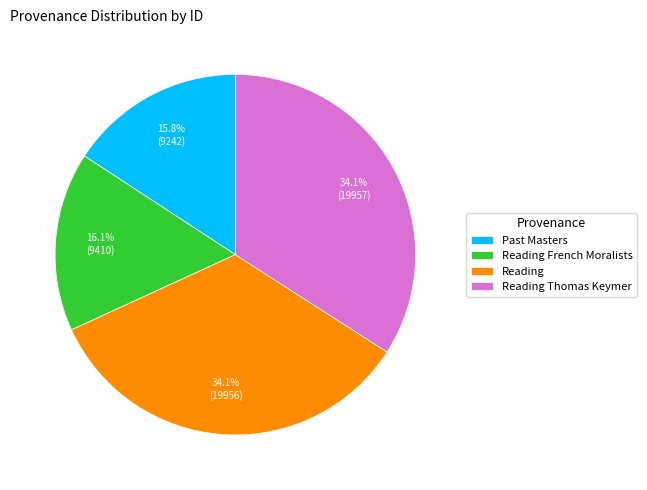

What percentage is NOT represented by Reading Thomas Keymer?

65.9%